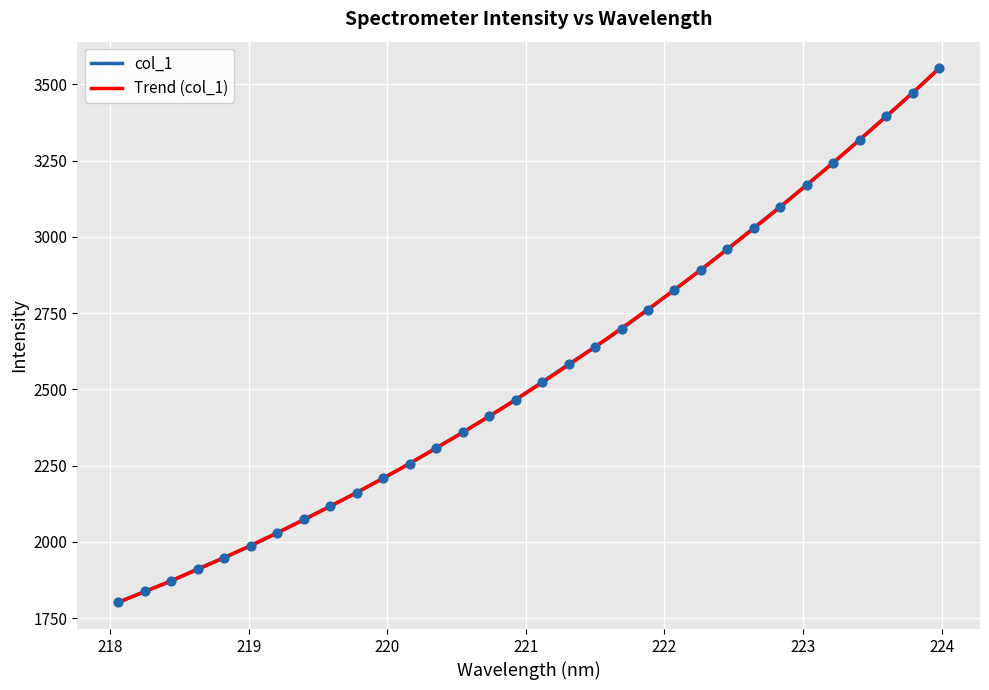

Which has a higher value, 219.3979 or 223.408?

223.408